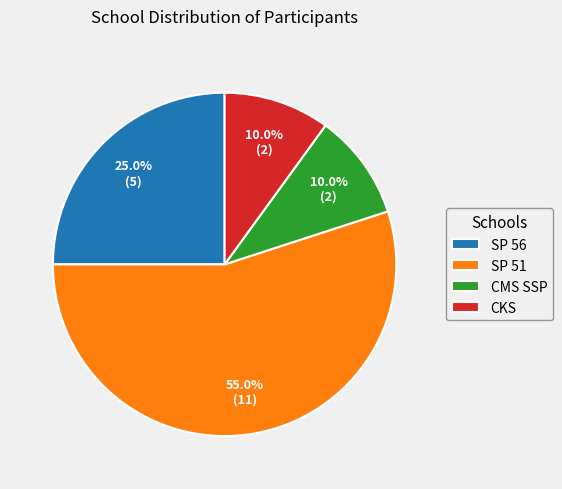

To the nearest percent, what is the average slice percentage?

25%